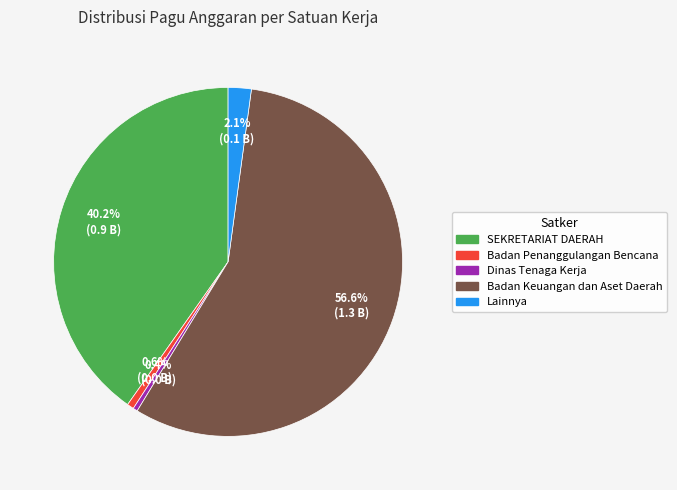

Does any single category account for the majority?

Yes